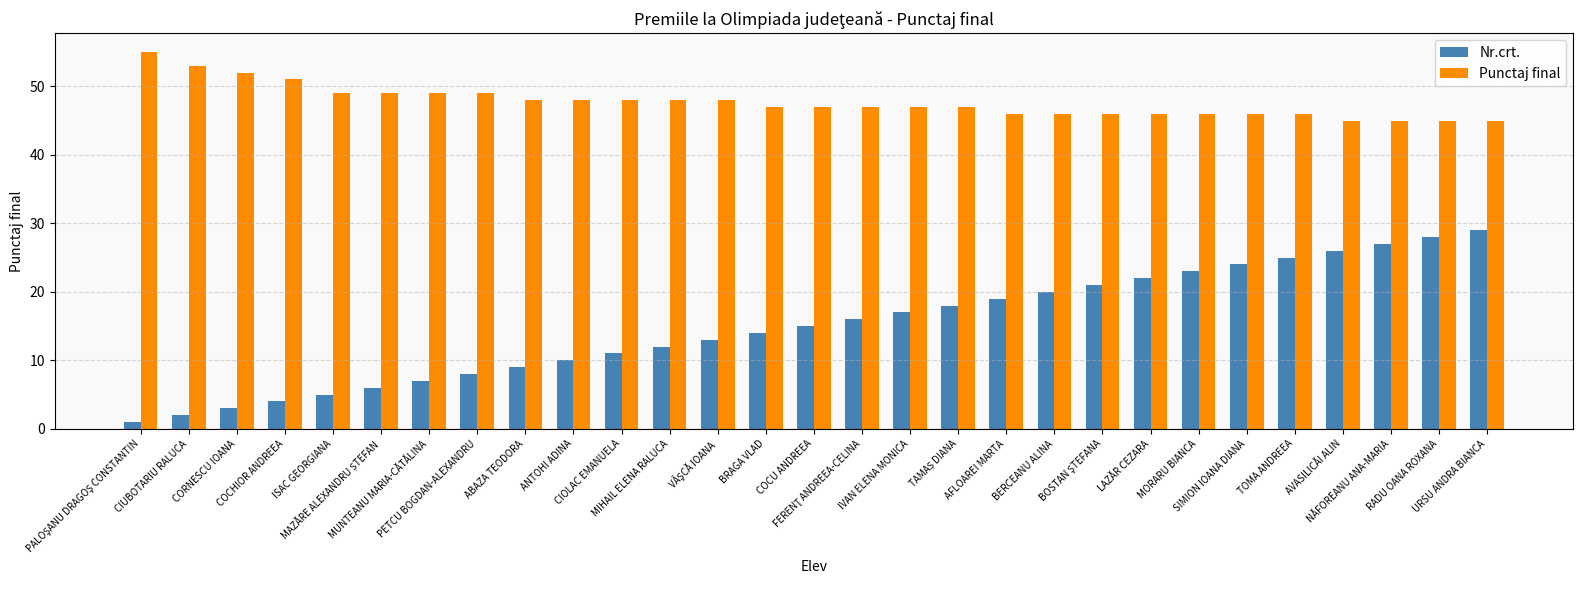

Between ANTOHI ADINA and MORARU BIANCA, which series saw the biggest shift?

Nr.crt.